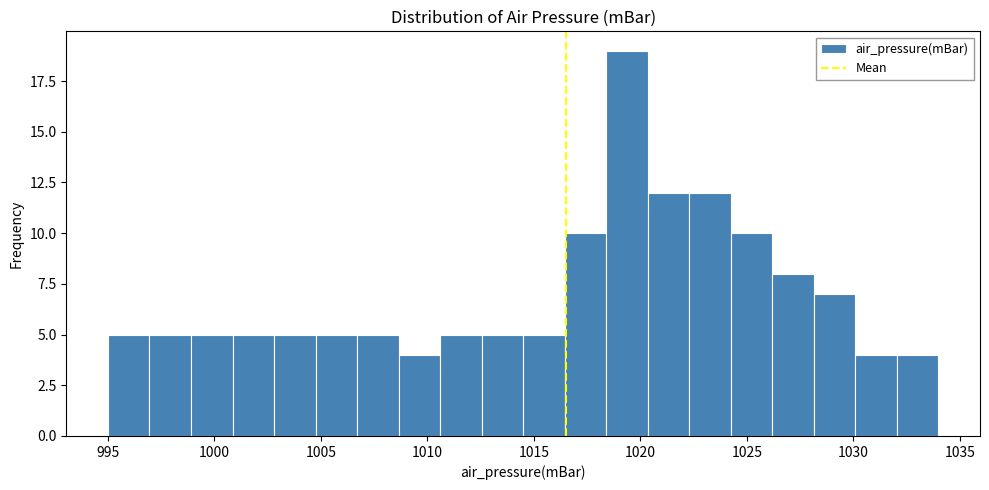

Read against the x-axis, roughly where is the centre of the tallest bar?

1019.5